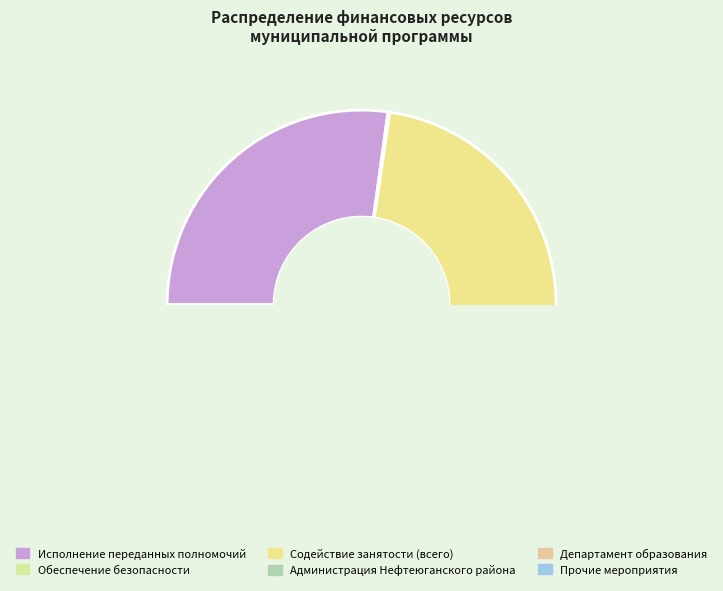

The Обеспечение безопасности slice represents 0% of the pie. True or false?

True